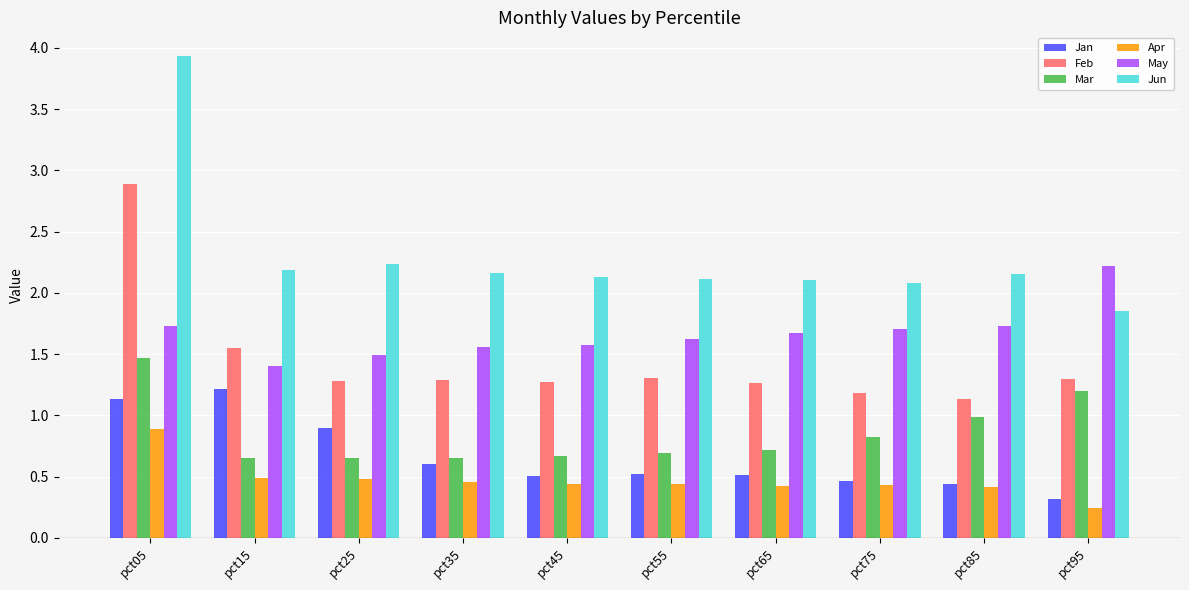

What is the difference between the maximum and minimum values in the Feb series?

1.8